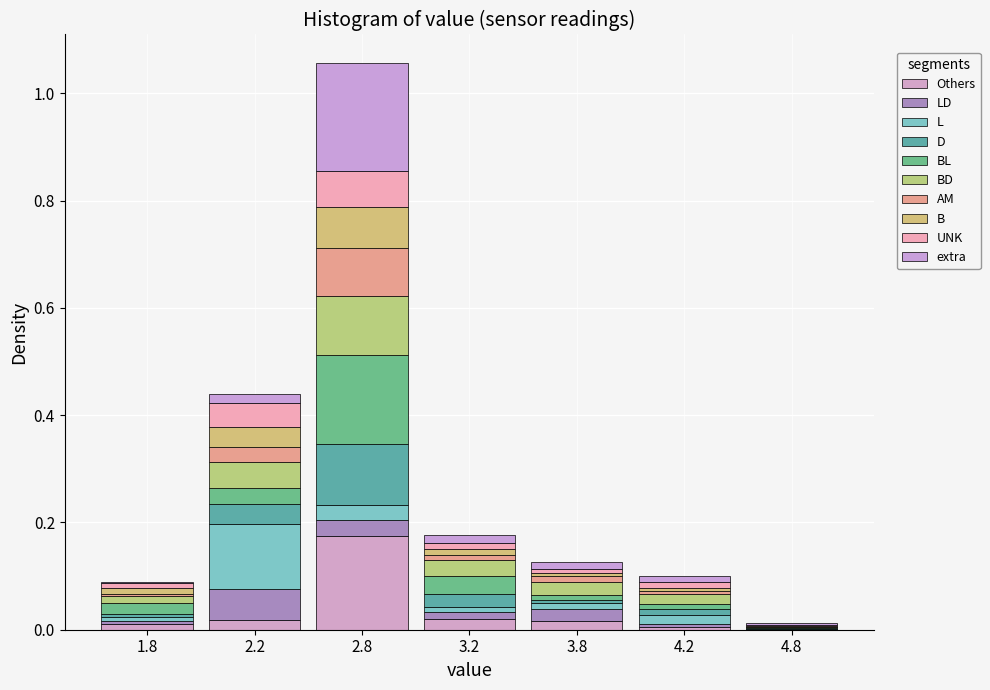

How many data points does each series have?

7